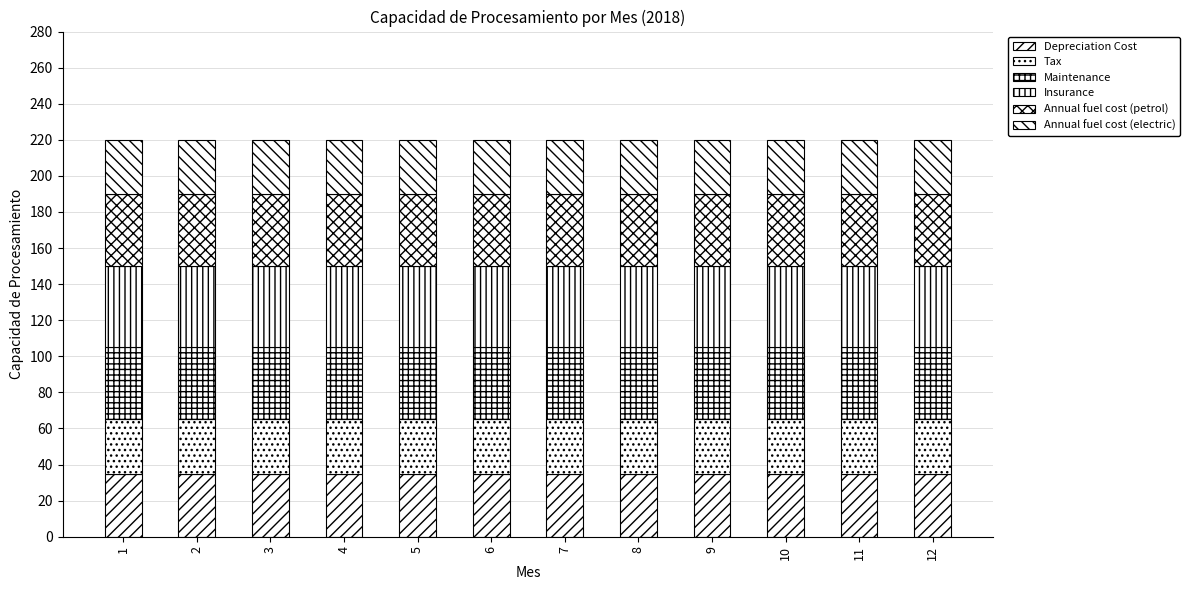

Which series has the largest total across all categories?

Insurance